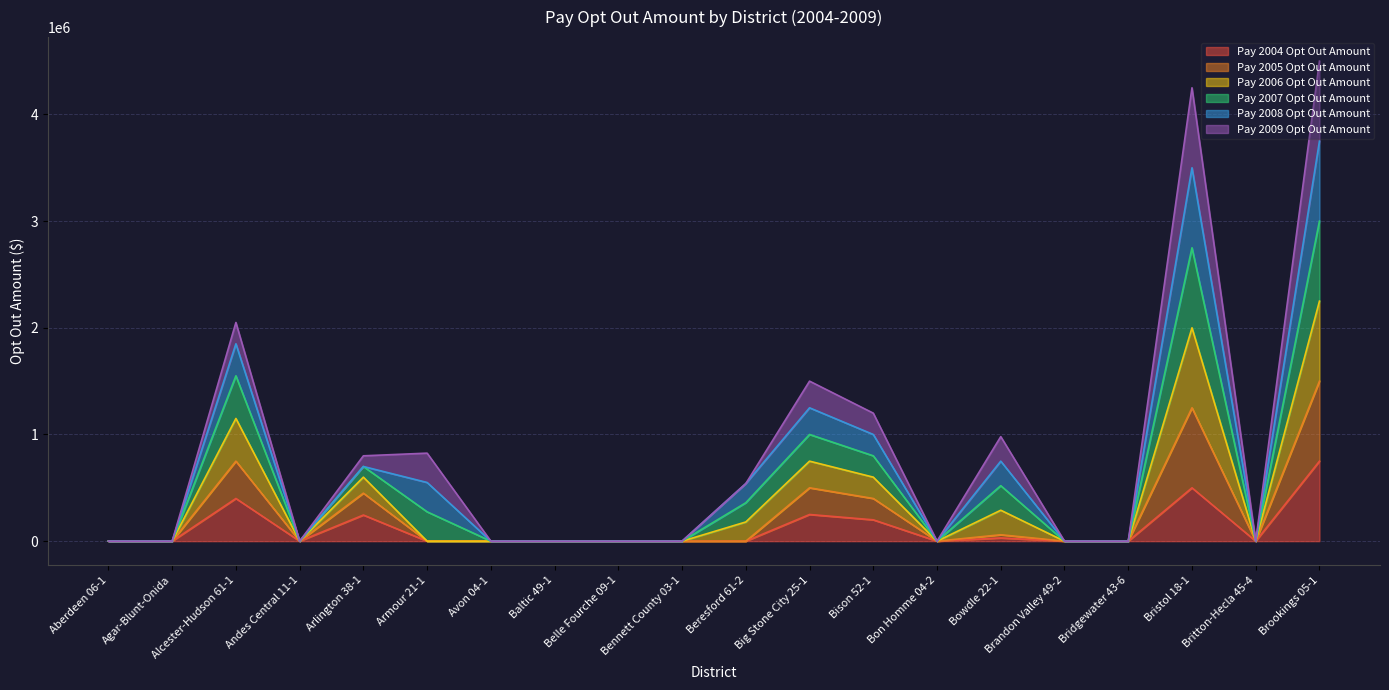

What are all the series names shown in the legend?

Pay 2004 Opt Out Amount, Pay 2005 Opt Out Amount, Pay 2006 Opt Out Amount, Pay 2007 Opt Out Amount, Pay 2008 Opt Out Amount, Pay 2009 Opt Out Amount